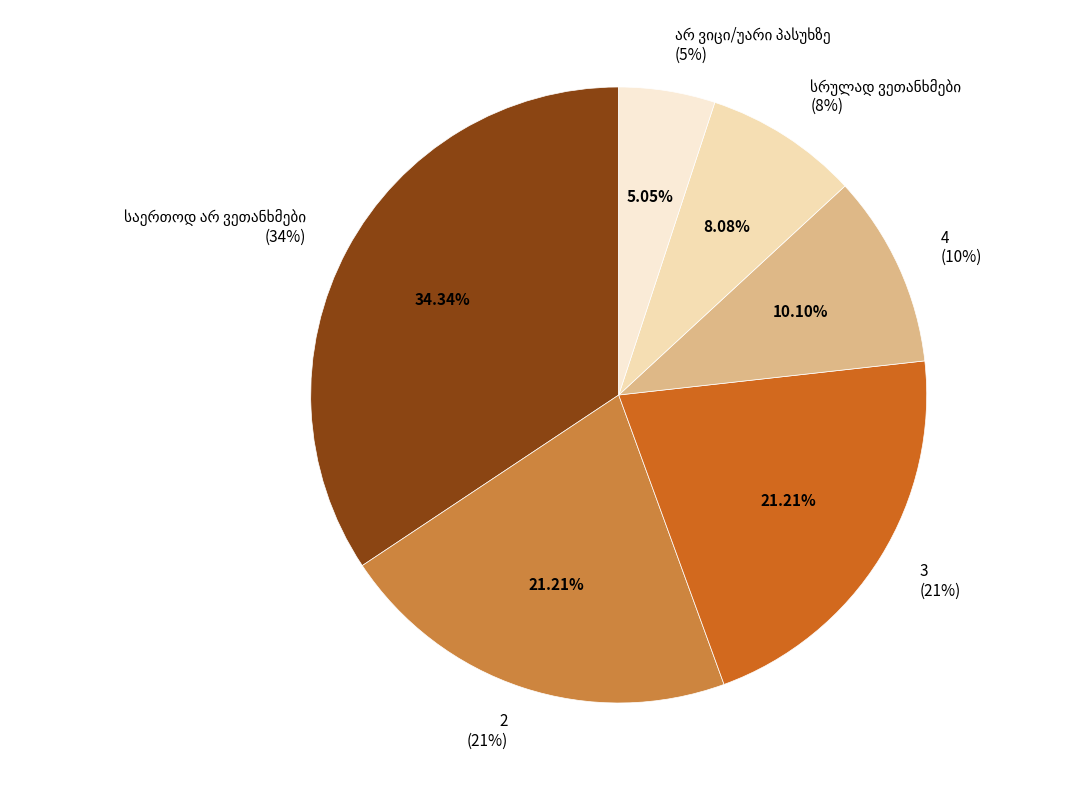

What is the change in value from 2 to 4?

-11